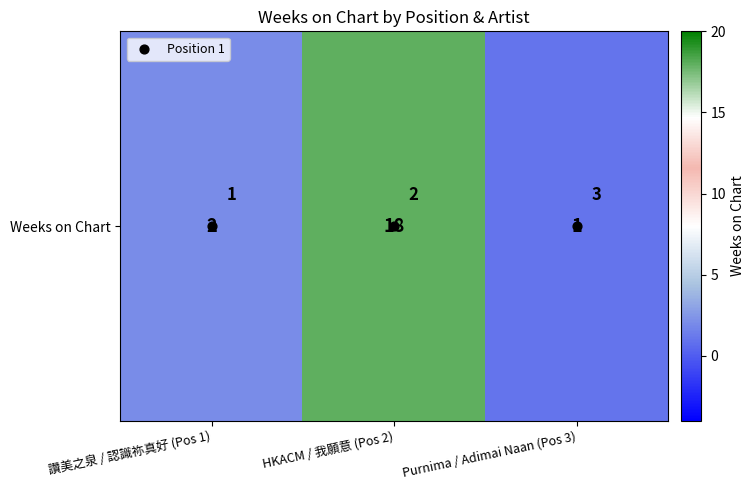

List the labels in order of value, largest first.

HKACM / 我願意 (Pos 2), 讚美之泉 / 認識祢真好 (Pos 1), Purnima / Adimai Naan (Pos 3)